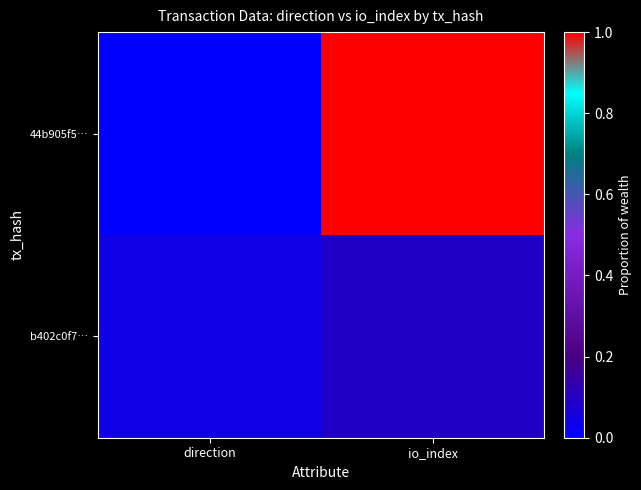

Rank the series by their average value, from lowest to highest.

b402c0f7…, 44b905f5…